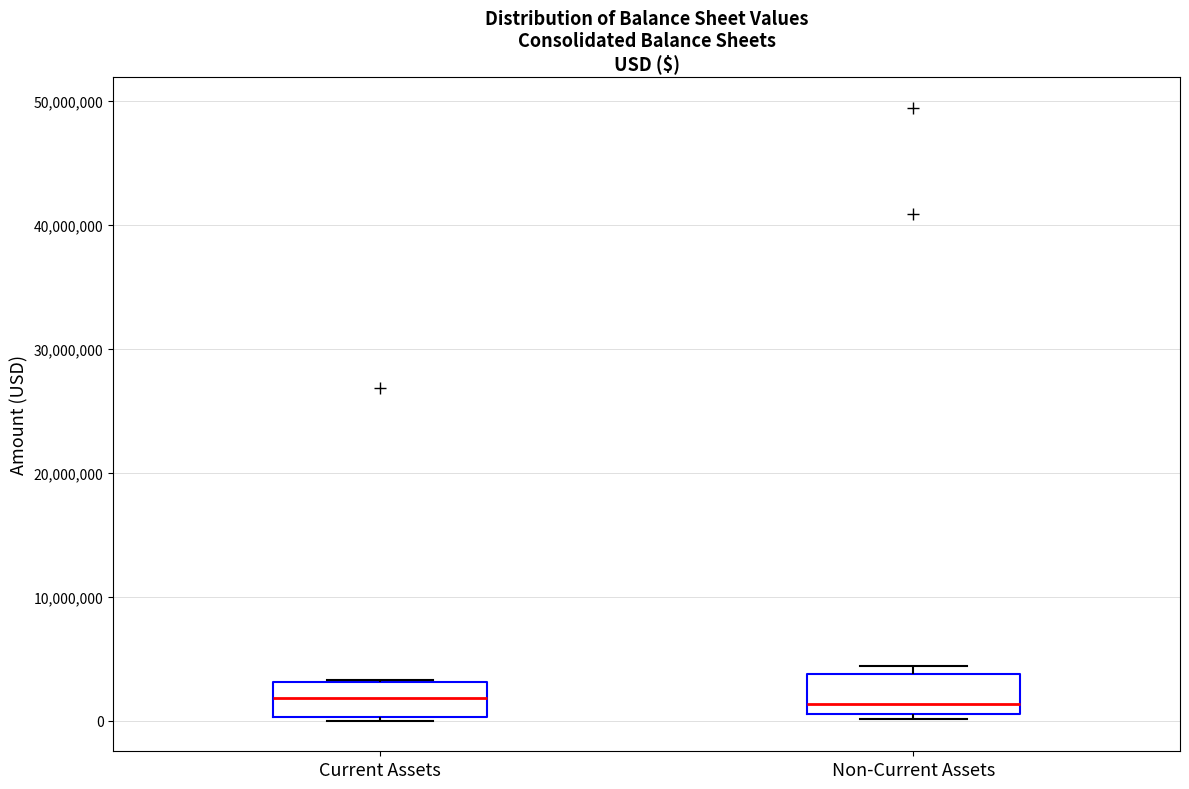

Reading left to right, transcribe this box plot: for each box, give where its median line is, the range the box spans, and where its two whiskers end, as read against the y-axis. The values are not printed on the chart, so give them approximately, as read against the axis.

Current Assets: median 2000000, box 0 to 3000000, whiskers 0 (just below the box's lower edge) to 3000000
Non-Current Assets: median 1000000 (just above the box's lower edge), box 1000000 to 4000000, whiskers 0 to 4000000 (just above the box's upper edge)